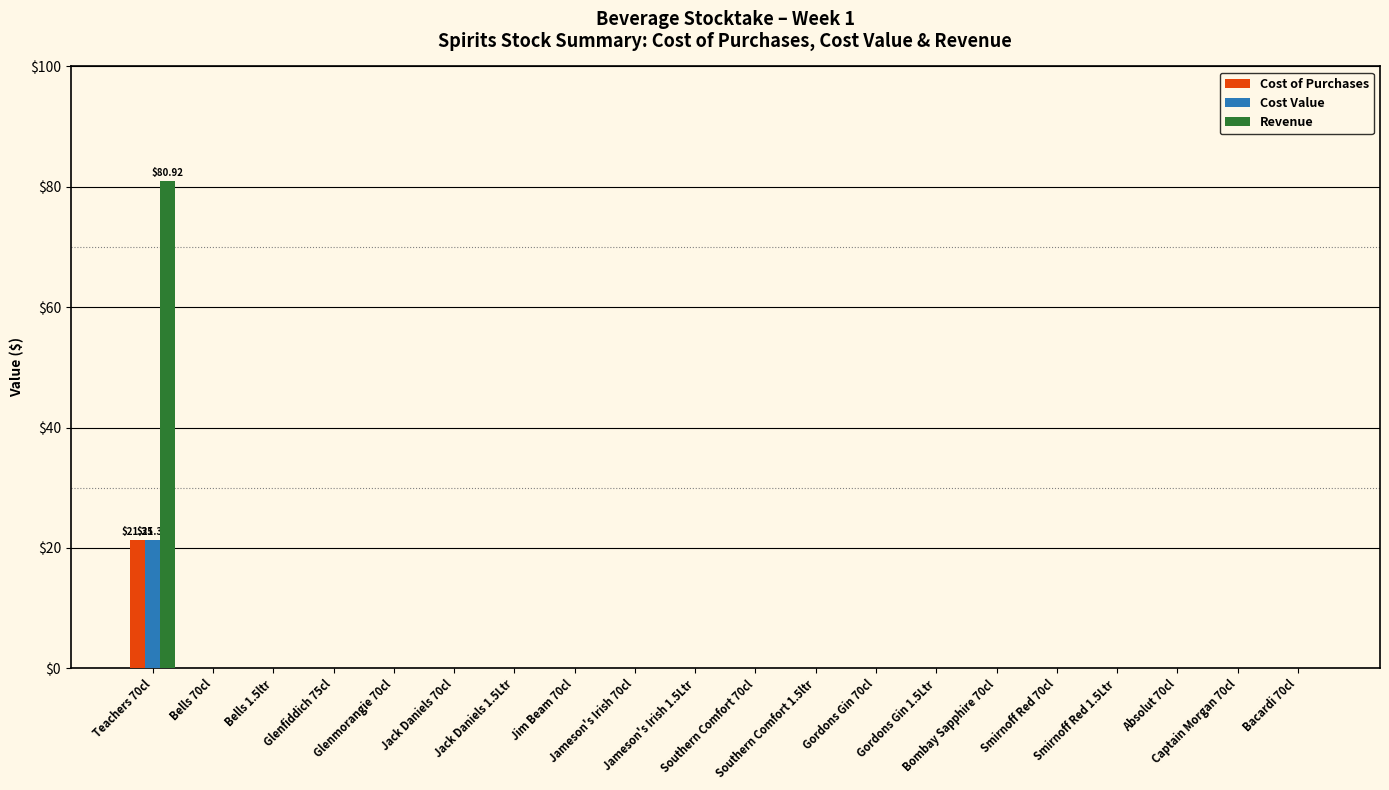

What is the sum of all Revenue values?

80.9